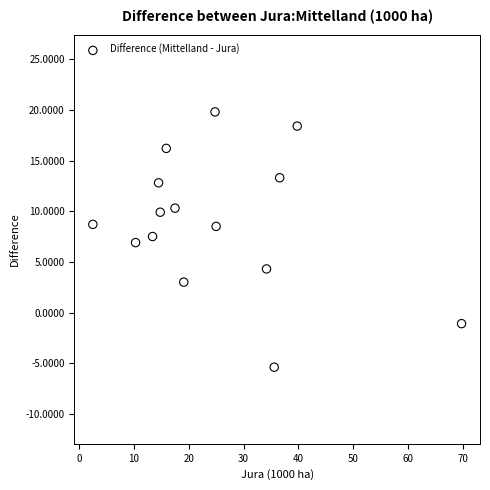

What is the range of Y values (max minus min)?

25.2